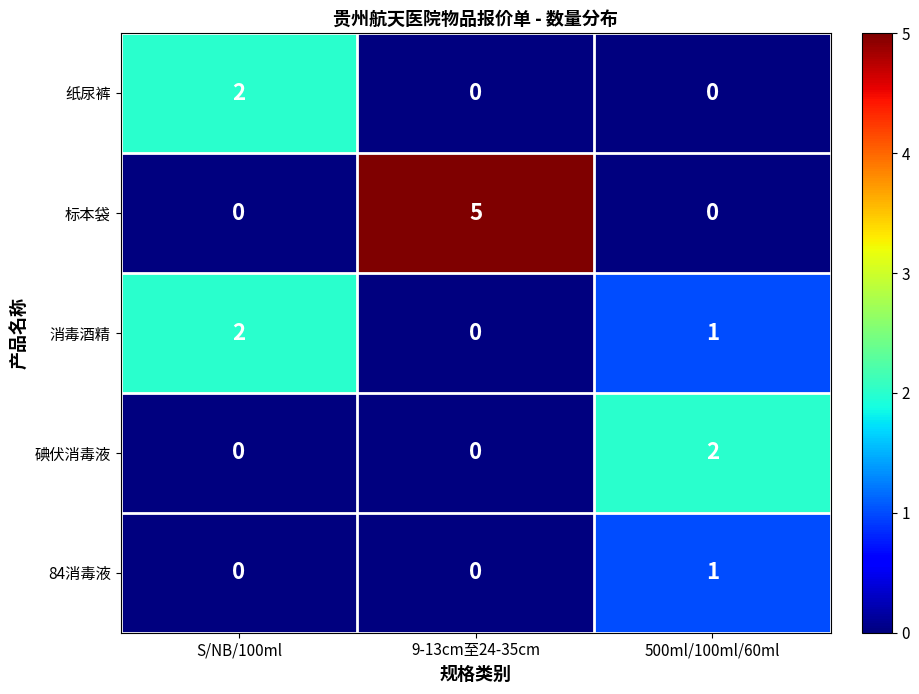

What is the maximum value shown in the chart?

5